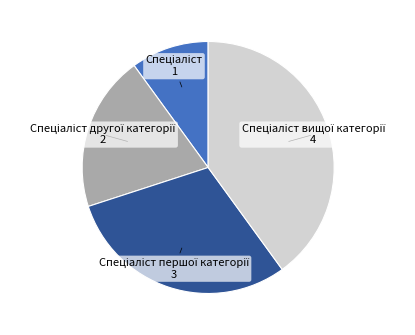

Does any single category account for the majority?

No